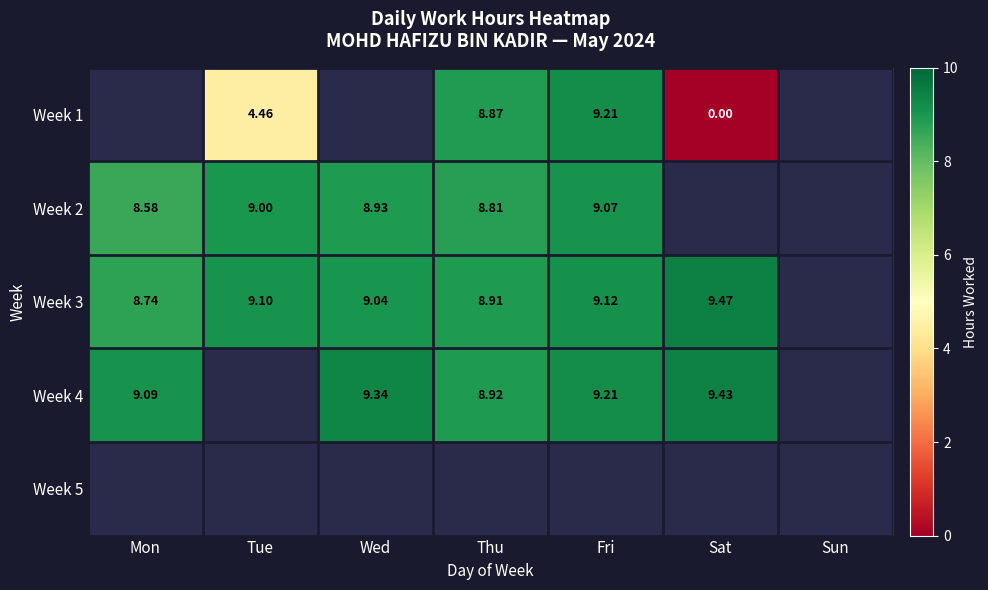

The value of Week 2 at Thu is 8.8. True or false?

True